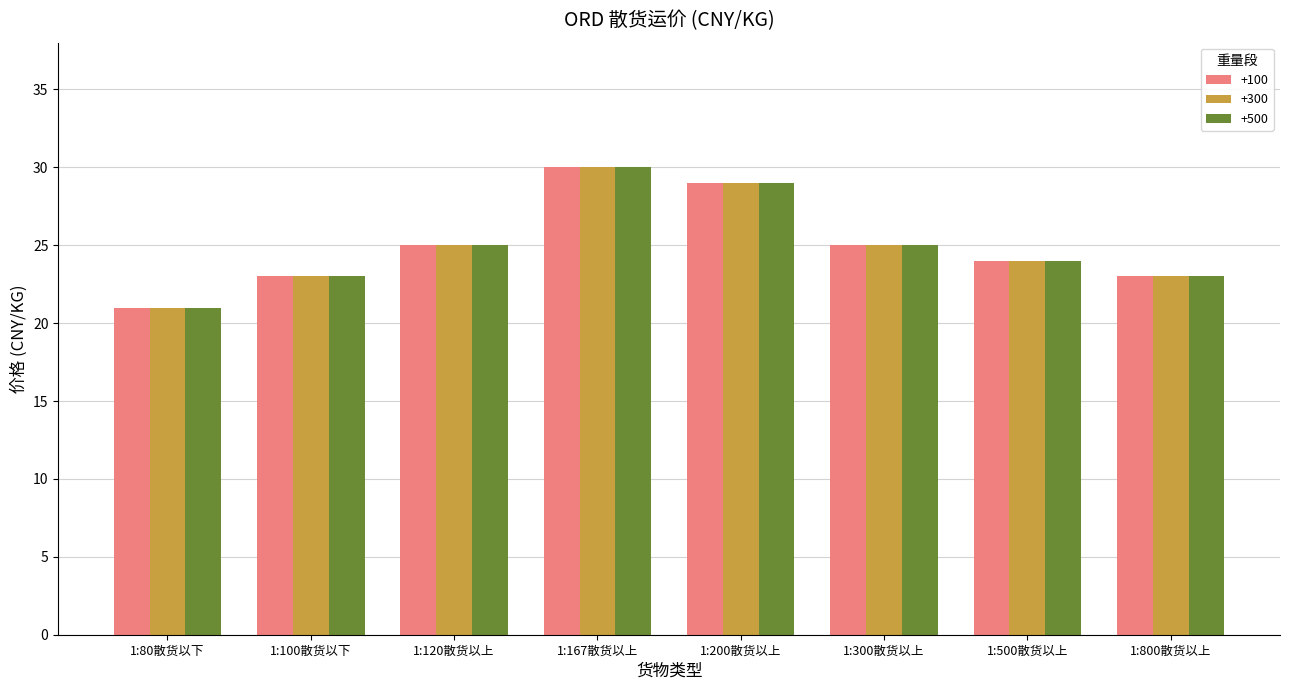

What is the total value across all series at 1:80散货以下?

63